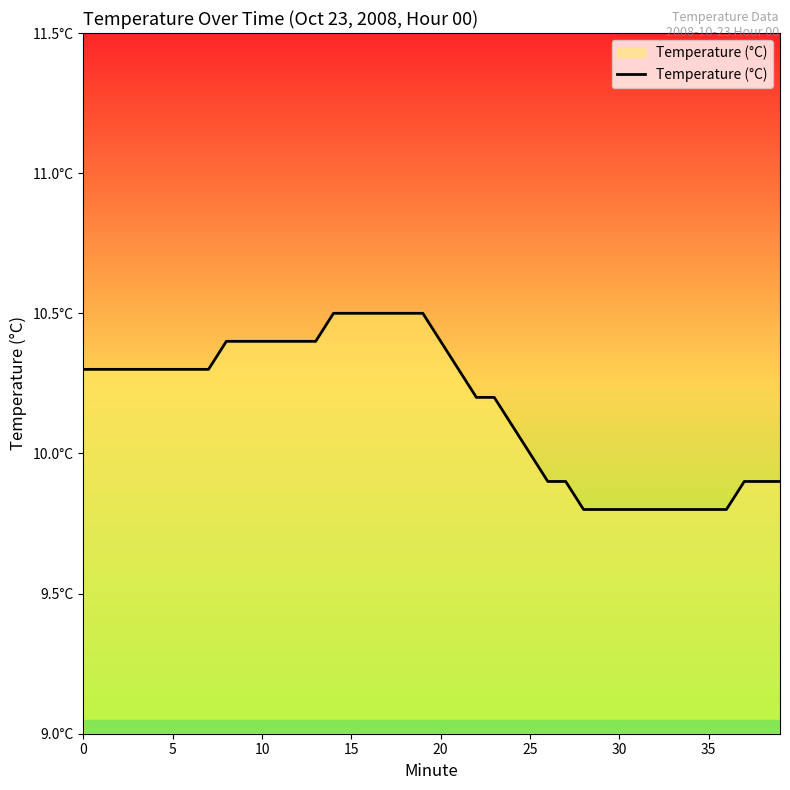

How many values are between 9 and 10?

15